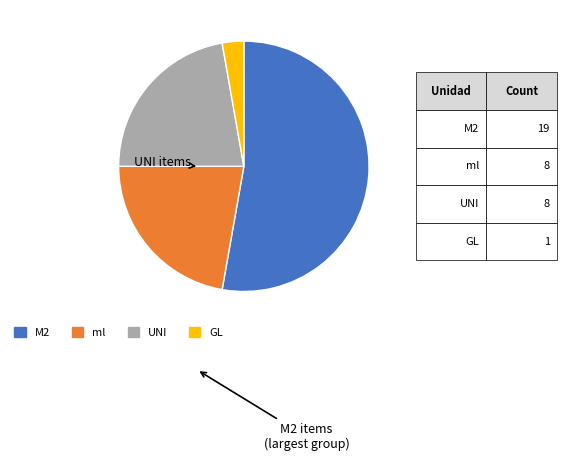

Which category has the smallest portion of the pie?

GL